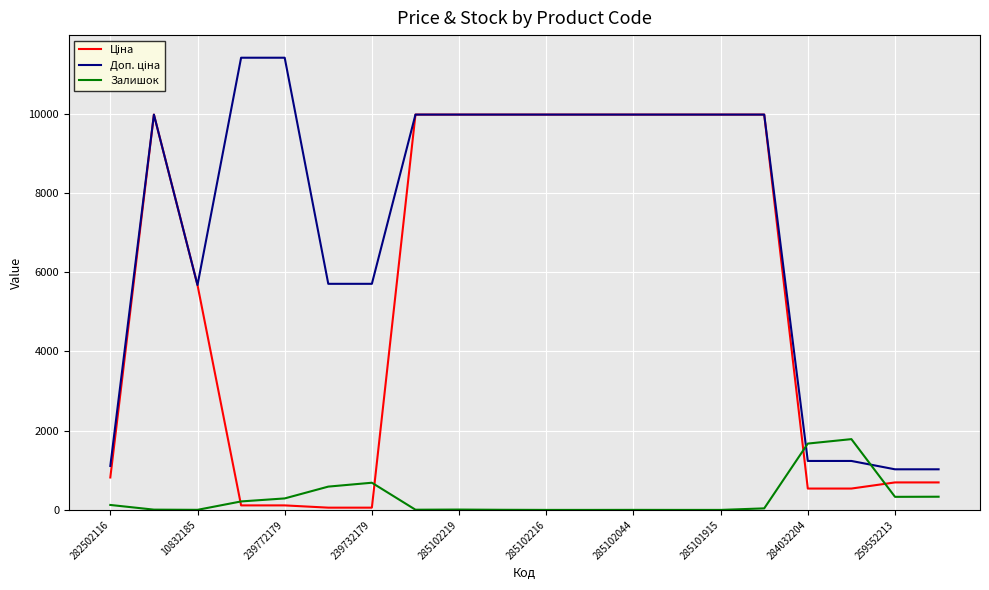

What is the total value across all series at 285102216?

19950.0